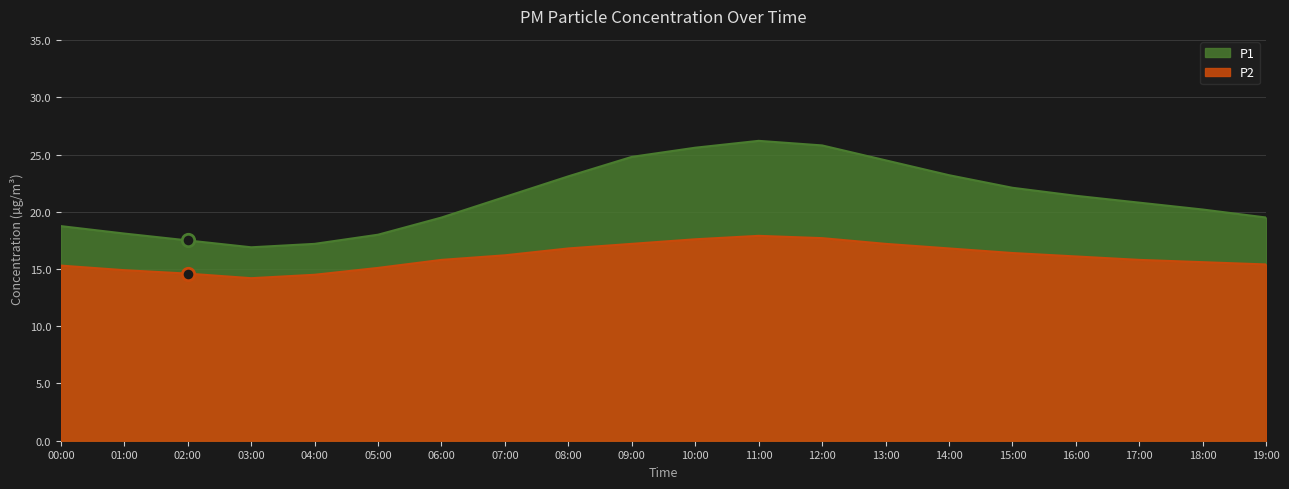

What are all the series names shown in the legend?

P1, P2